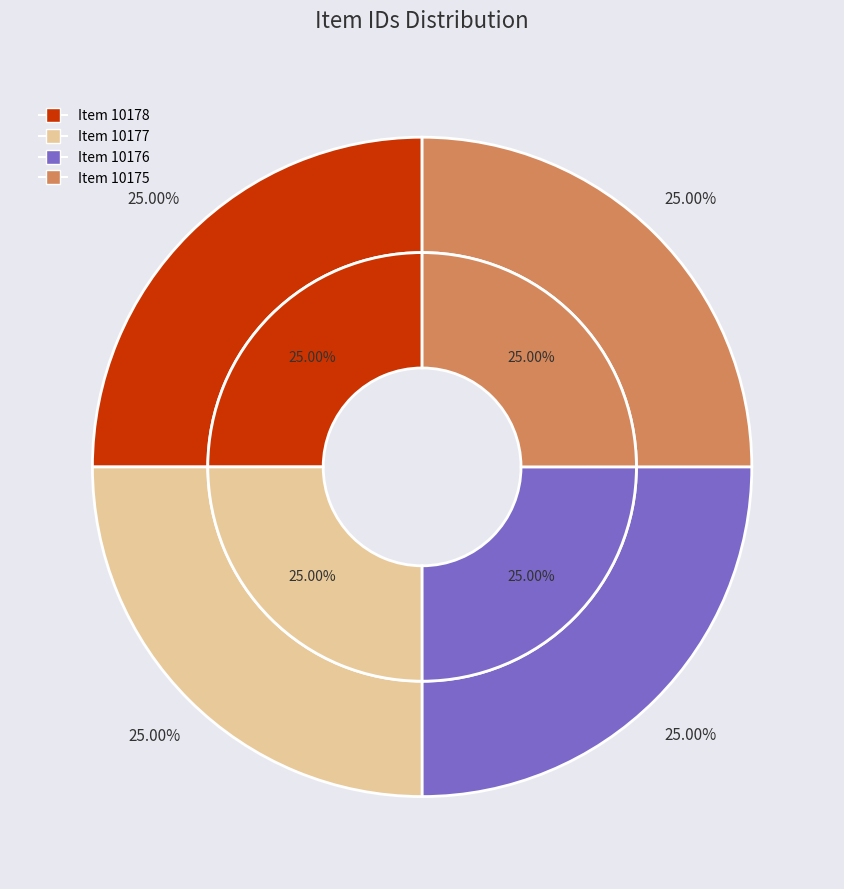

Is there any slice that represents more than half of the pie?

No